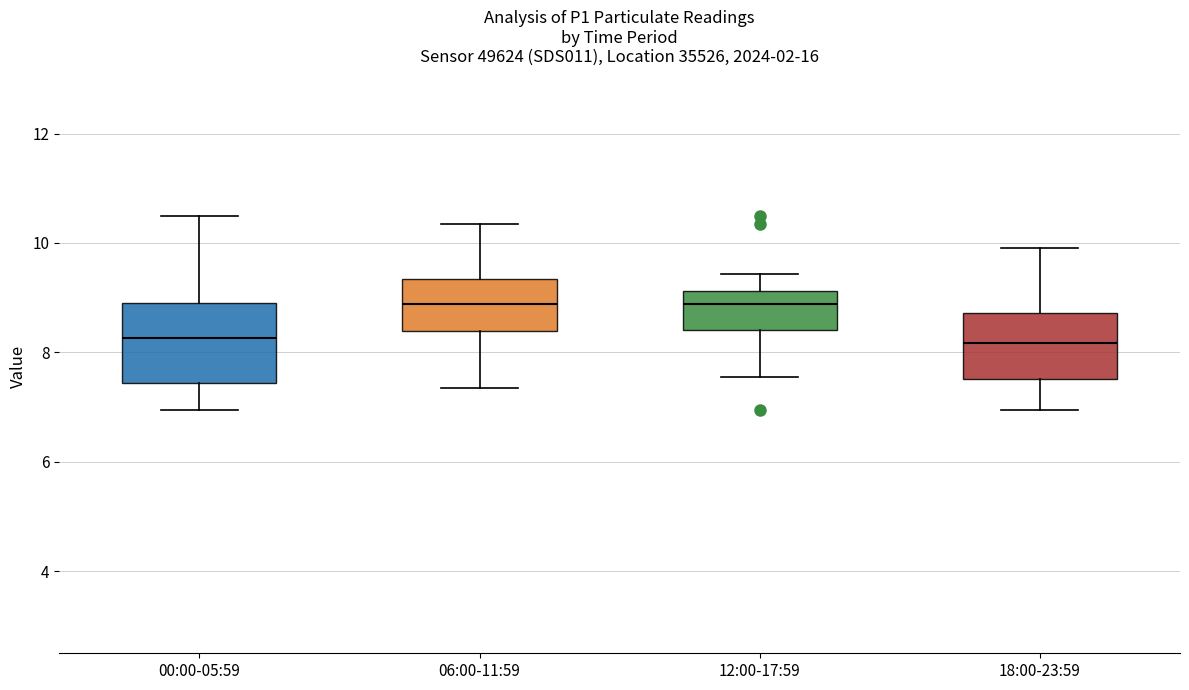

Which box is the tallest, from its lower edge to its upper edge?

00:00-05:59